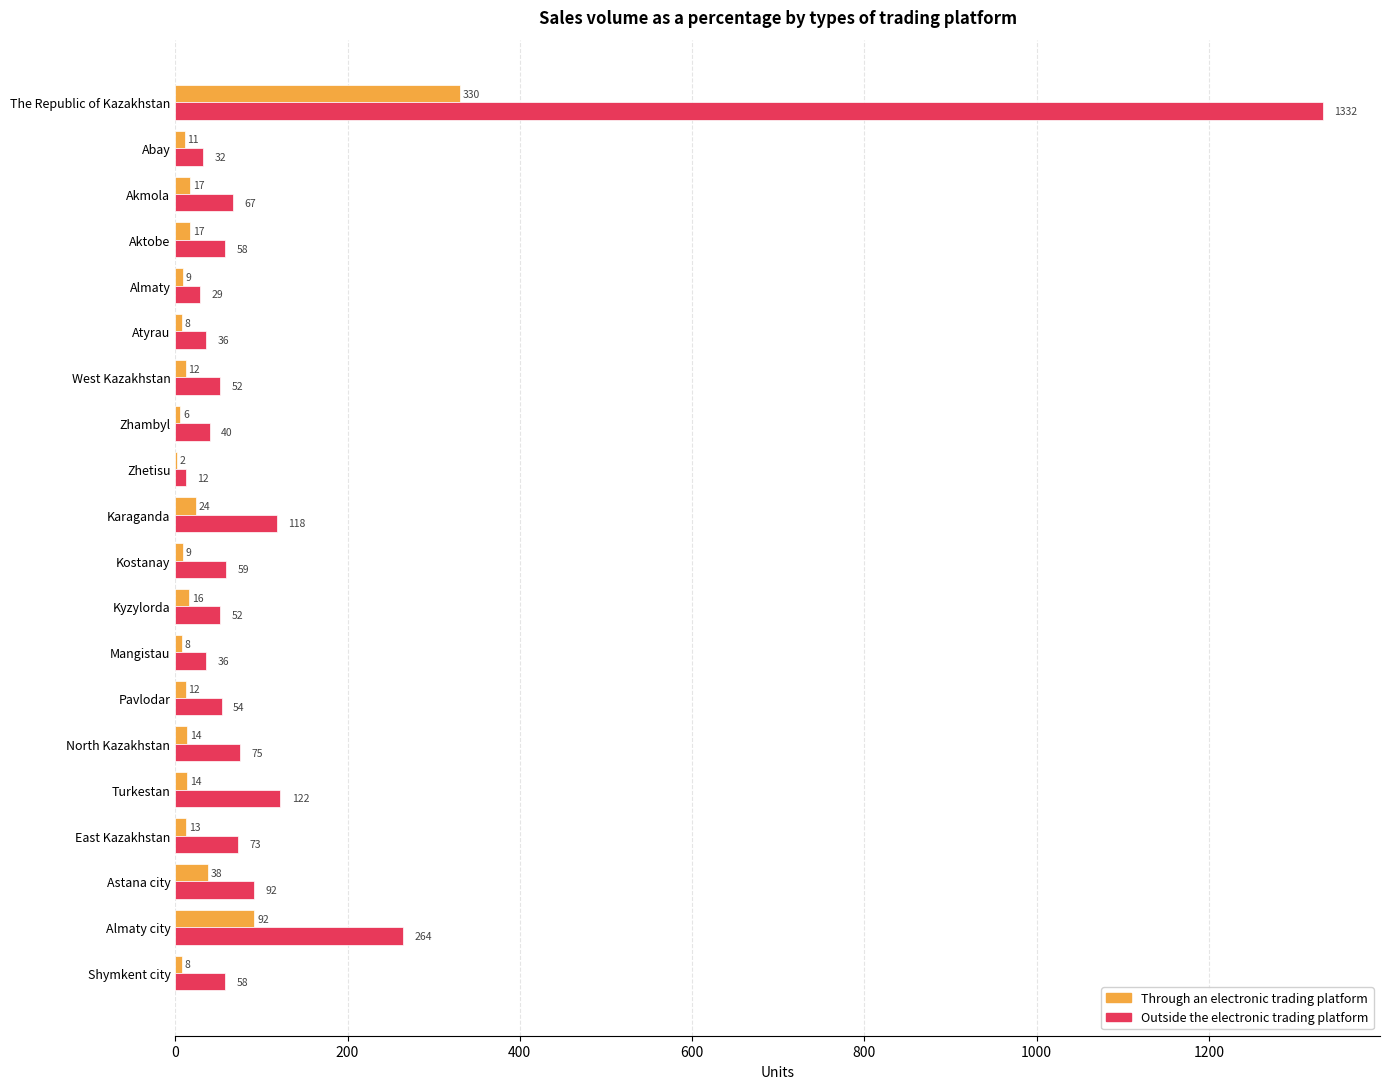

What is the maximum value for Through an electronic trading platform?

330